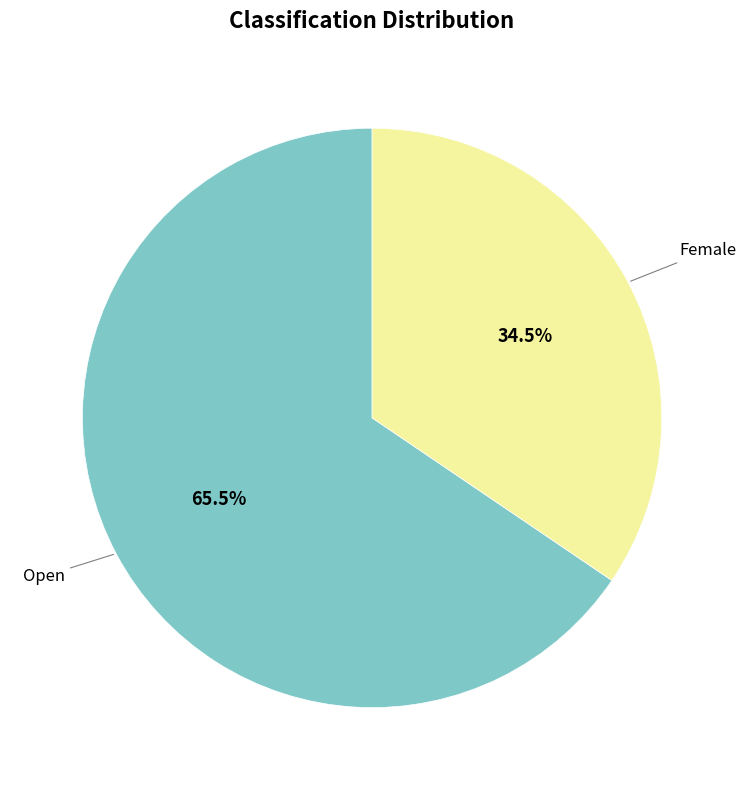

Is there any slice that represents more than half of the pie?

Yes